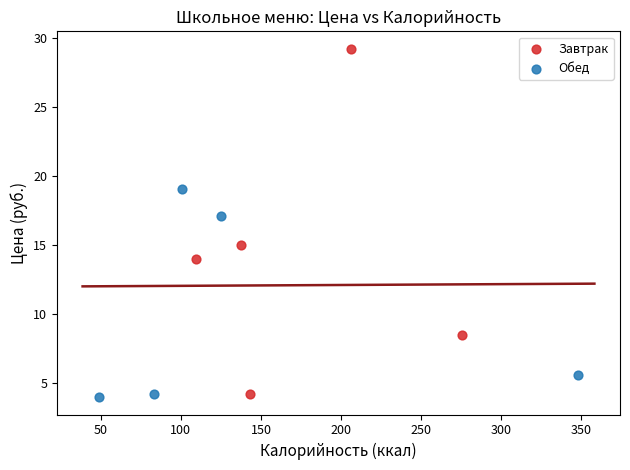

Which series has the widest spread of Y values?

Завтрак